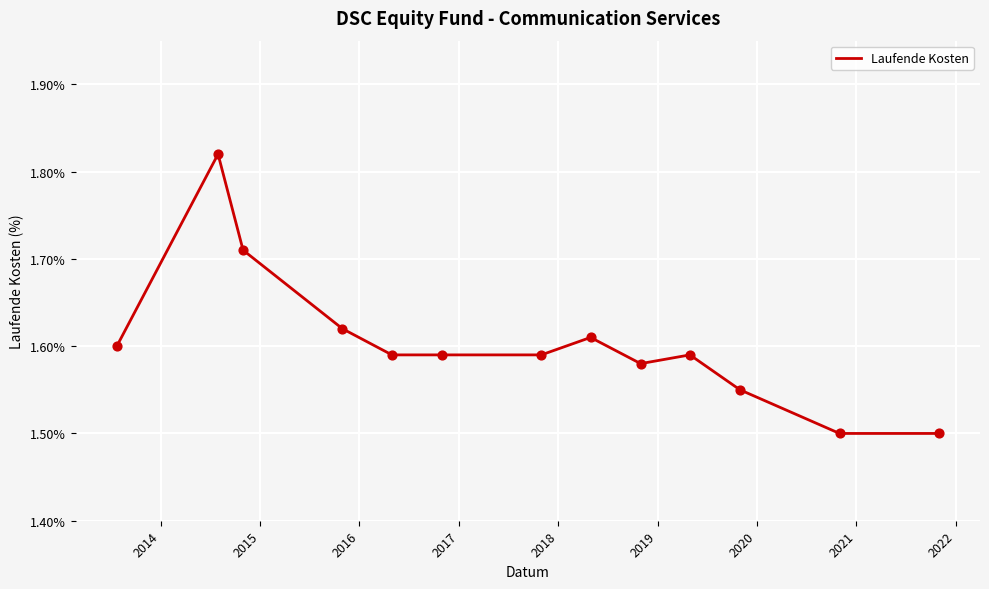

What is the minimum value shown in the chart?

1.5